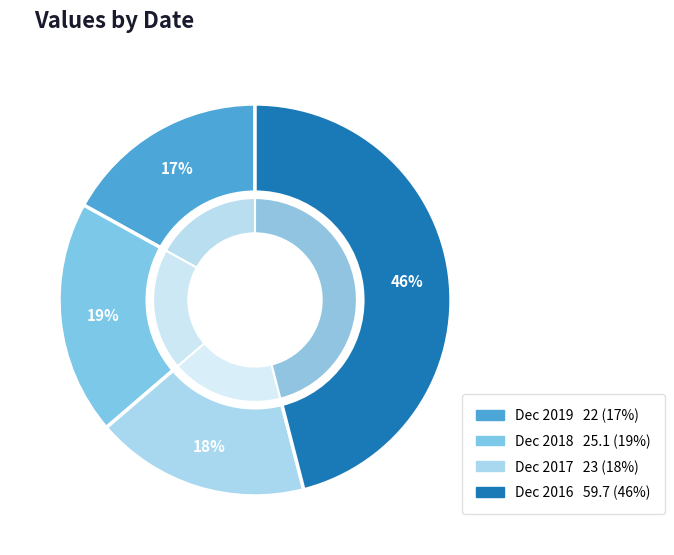

Rank the categories by value from lowest to highest.

Dec 2019, Dec 2017, Dec 2018, Dec 2016